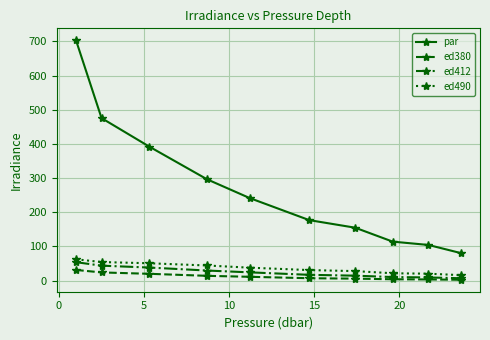

What is the value of the ed490 point at the 7th from the left?

27.6